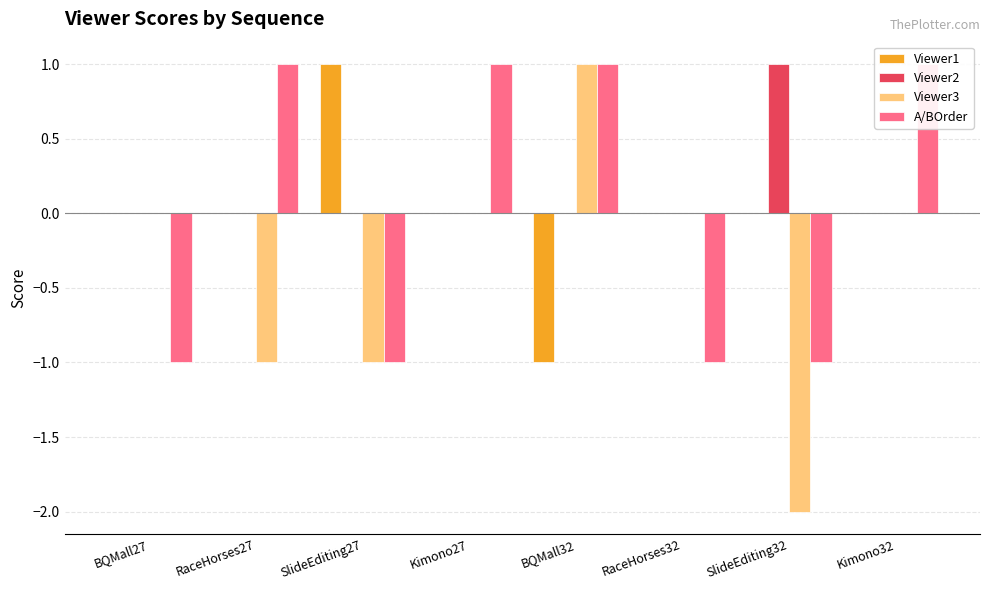

Count the Viewer1 values in the range 0 to 1.

7